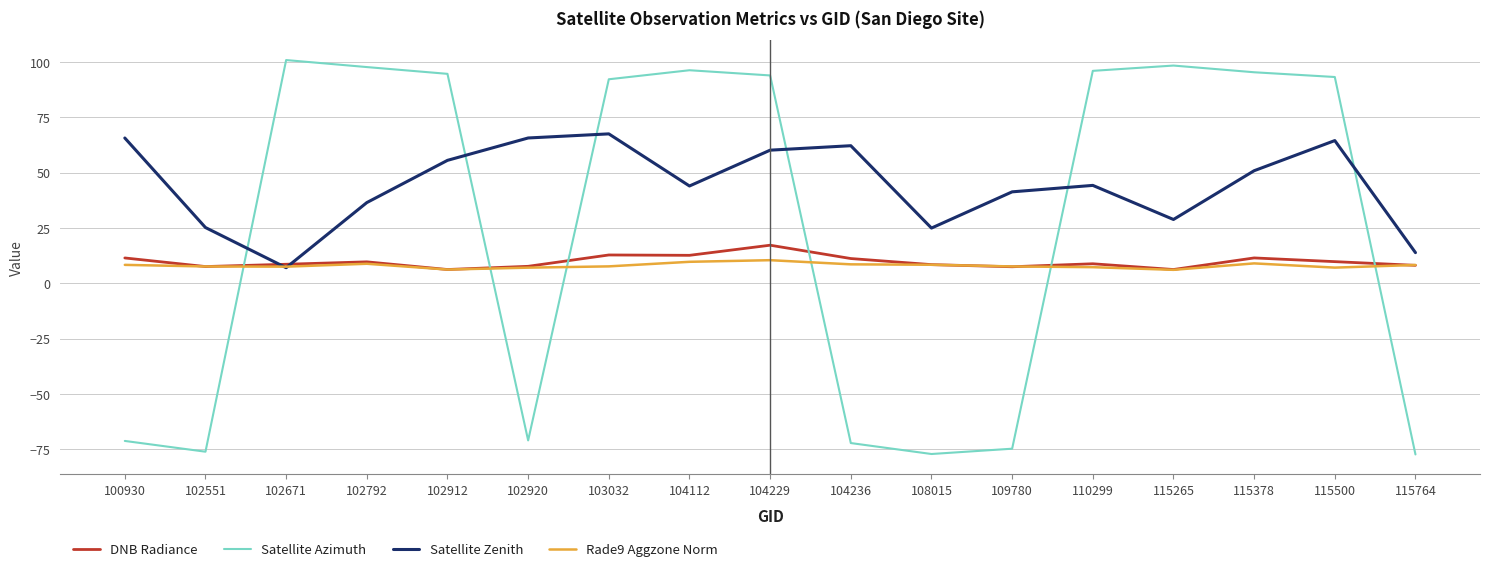

True or false: Satellite Zenith has a value of 13.8 at 115764.

True